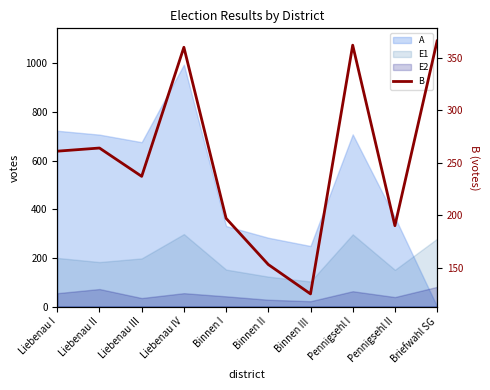

Rank the categories by value from highest to lowest.

Briefwahl SG, Pennigsehl I, Liebenau IV, Liebenau II, Liebenau I, Liebenau III, Binnen I, Pennigsehl II, Binnen II, Binnen III